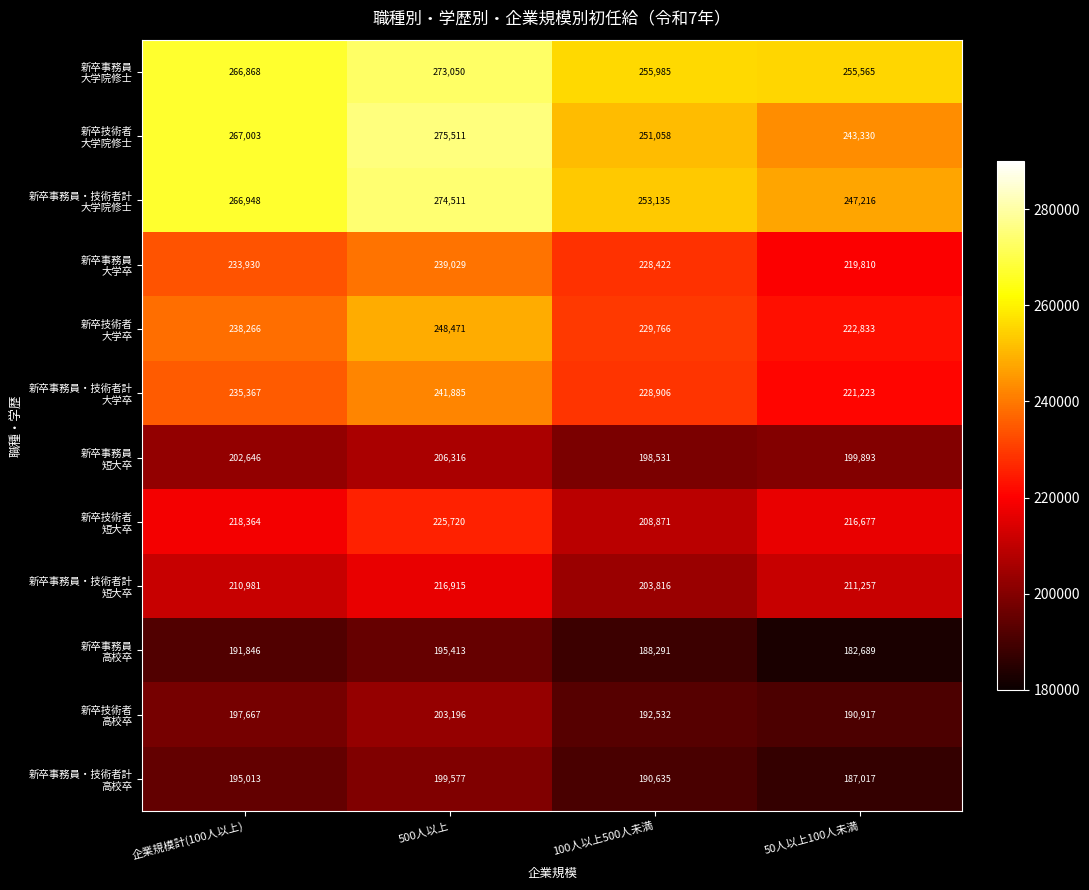

What is the greatest value displayed?

275511